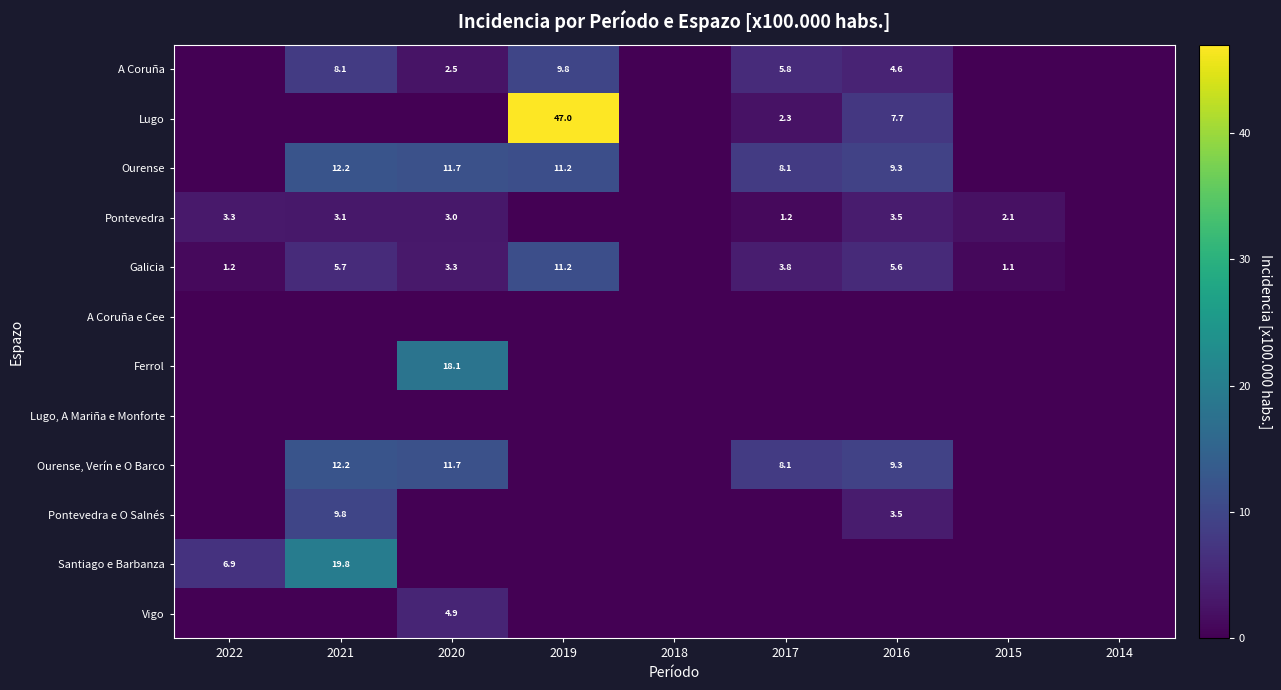

At how many categories does at least one series exceed 8?

5